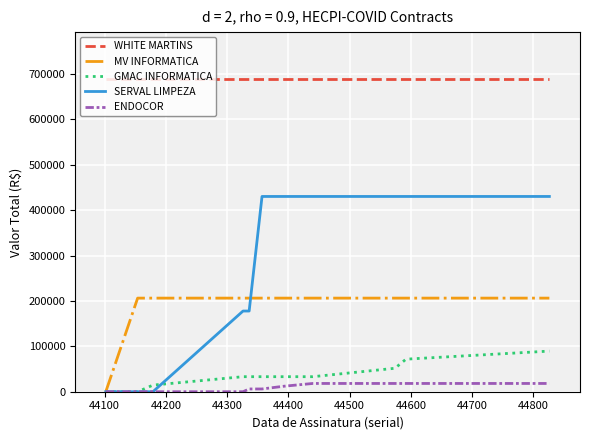

Which series has the largest range (max minus min)?

SERVAL LIMPEZA